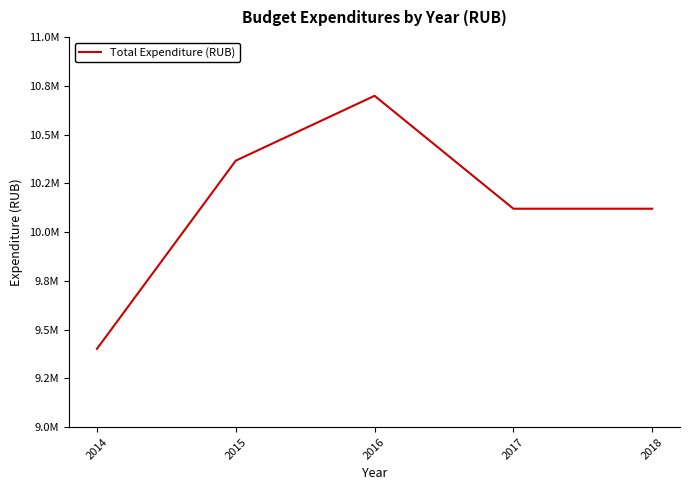

At which label is the value closest to 10049702?

2017